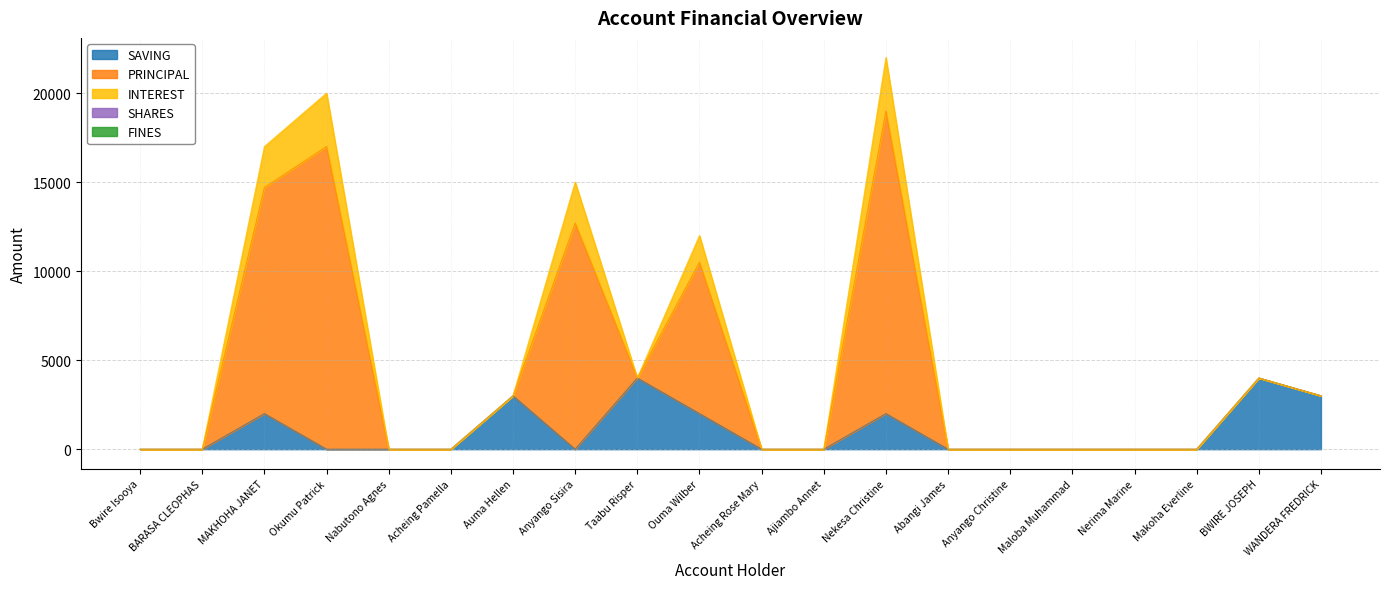

Rank the series by their maximum value, from highest to lowest.

PRINCIPAL, SAVING, INTEREST, SHARES, FINES